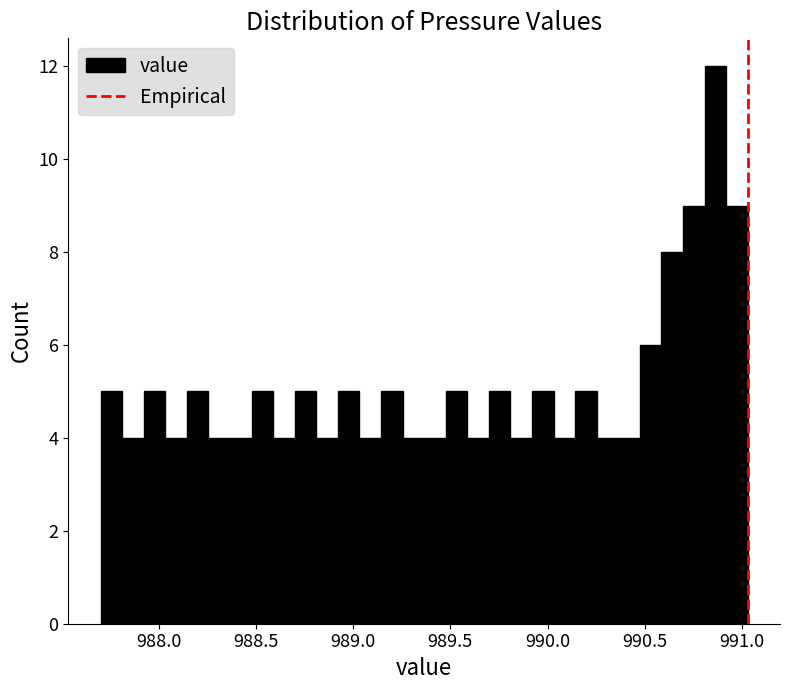

Around what value on the x-axis is the tallest bar? Give the approximate position of its centre, as read against the axis.

990.85